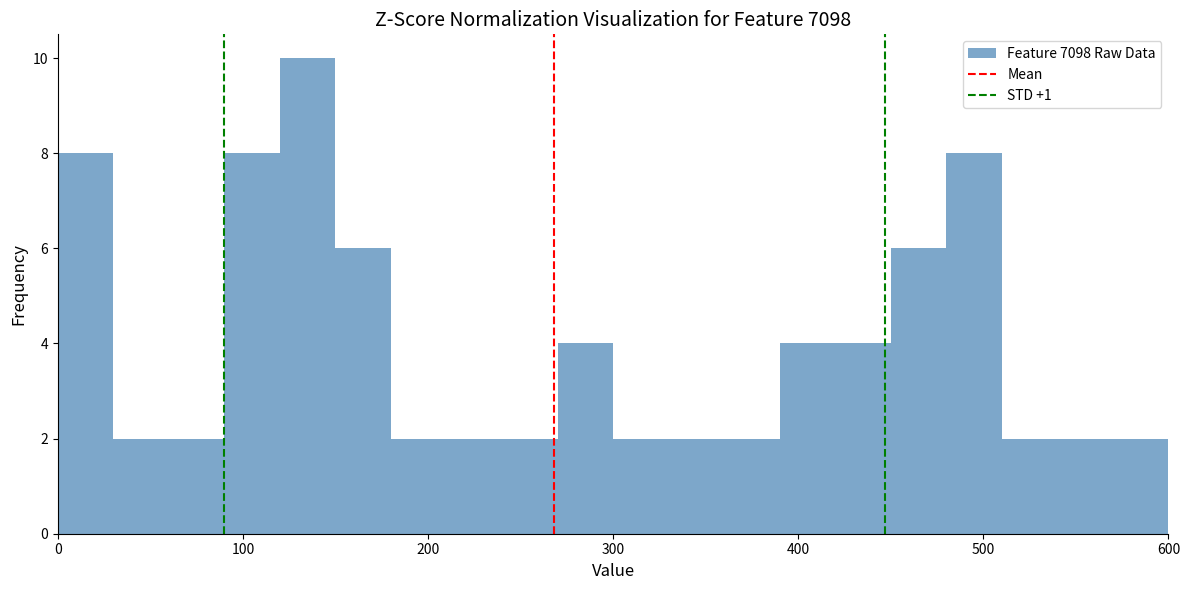

Read against the x-axis, roughly where is the centre of the tallest bar?

140